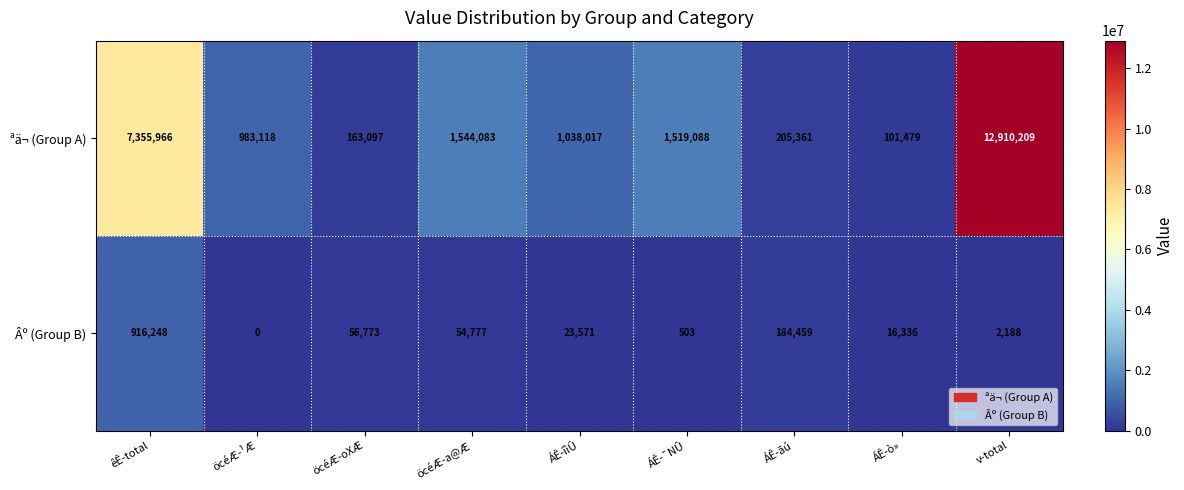

Reading right to left, extract all data points from this chart.

ªä¬ (Group A): v-total=12910209	ÁÊ-ò»=101479	ÁÊ-ãú=205361	ÁÊ-¯NÛ=1519088	ÁÊ-îìÛ=1038017	öcéÆ-a@Æ=1544083	öcéÆ-oXÆ=163097	öcéÆ-¹Æ=983118	êÊ-total=7355966
Âº (Group B): v-total=2188	ÁÊ-ò»=16336	ÁÊ-ãú=184459	ÁÊ-¯NÛ=503	ÁÊ-îìÛ=23571	öcéÆ-a@Æ=54777	öcéÆ-oXÆ=56773	öcéÆ-¹Æ=0	êÊ-total=916248